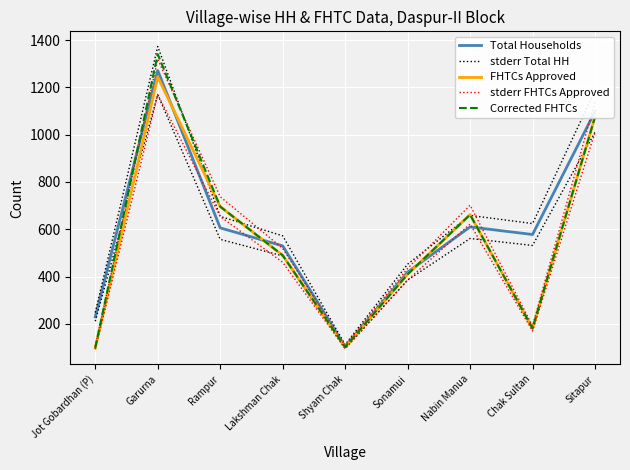

How many lines are shown in the chart?

5